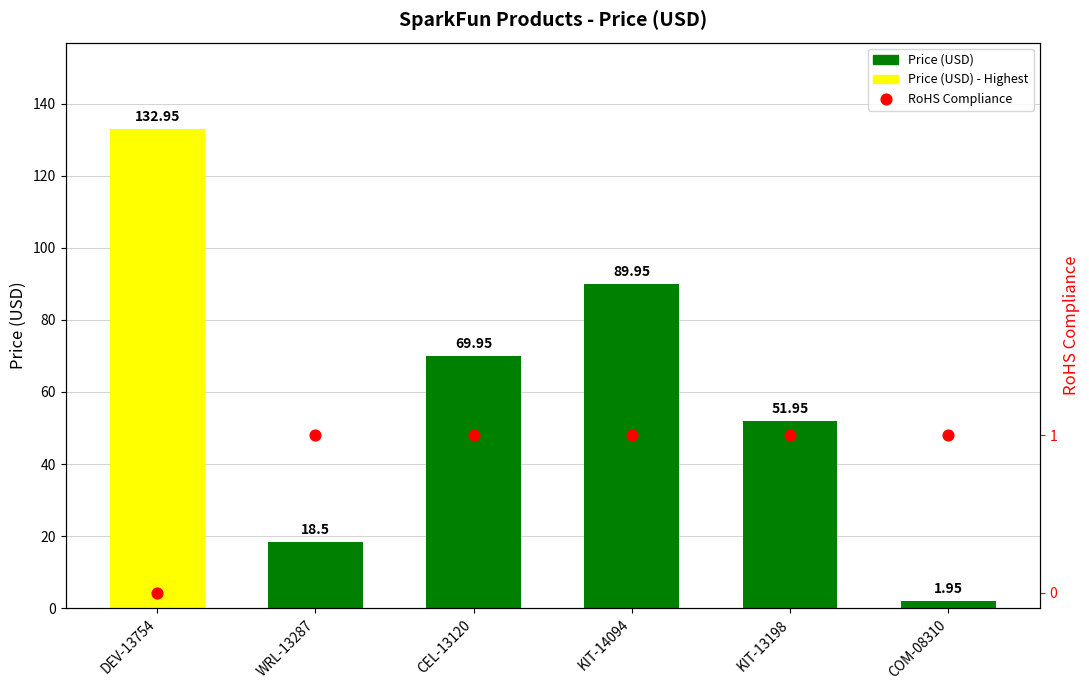

Which series has the largest total across all categories?

Price (USD)